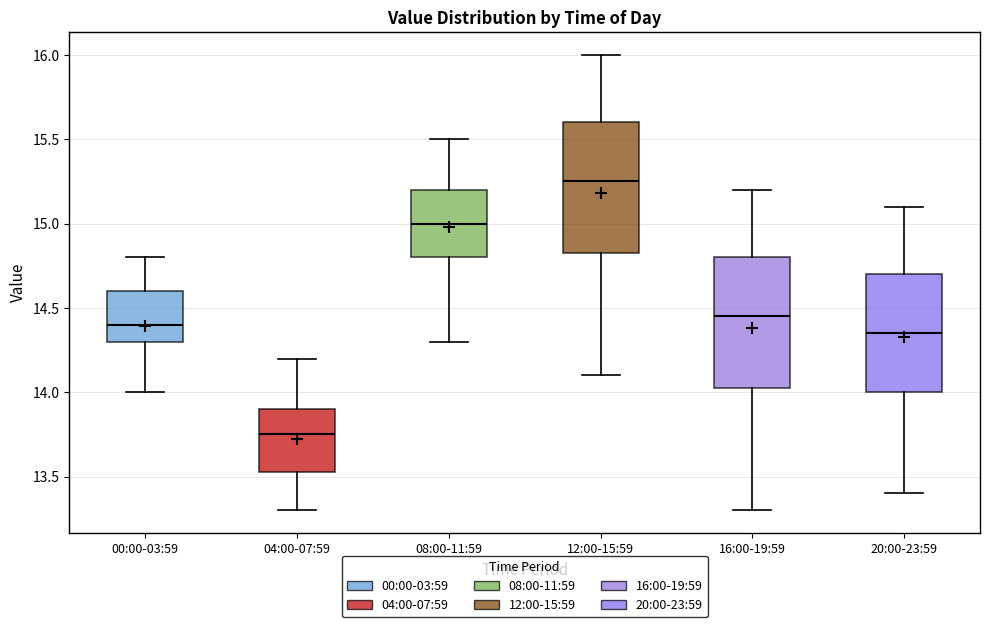

Which box has the lowest median line?

04:00-07:59